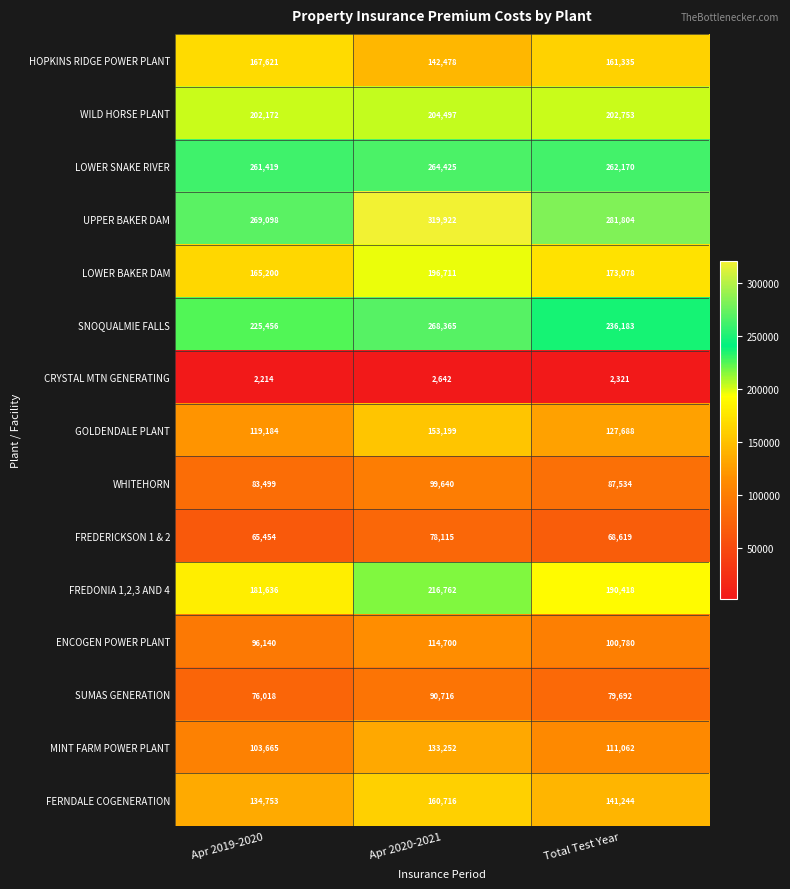

True or false: HOPKINS RIDGE POWER PLANT has a value of 161335 at Total Test Year.

True